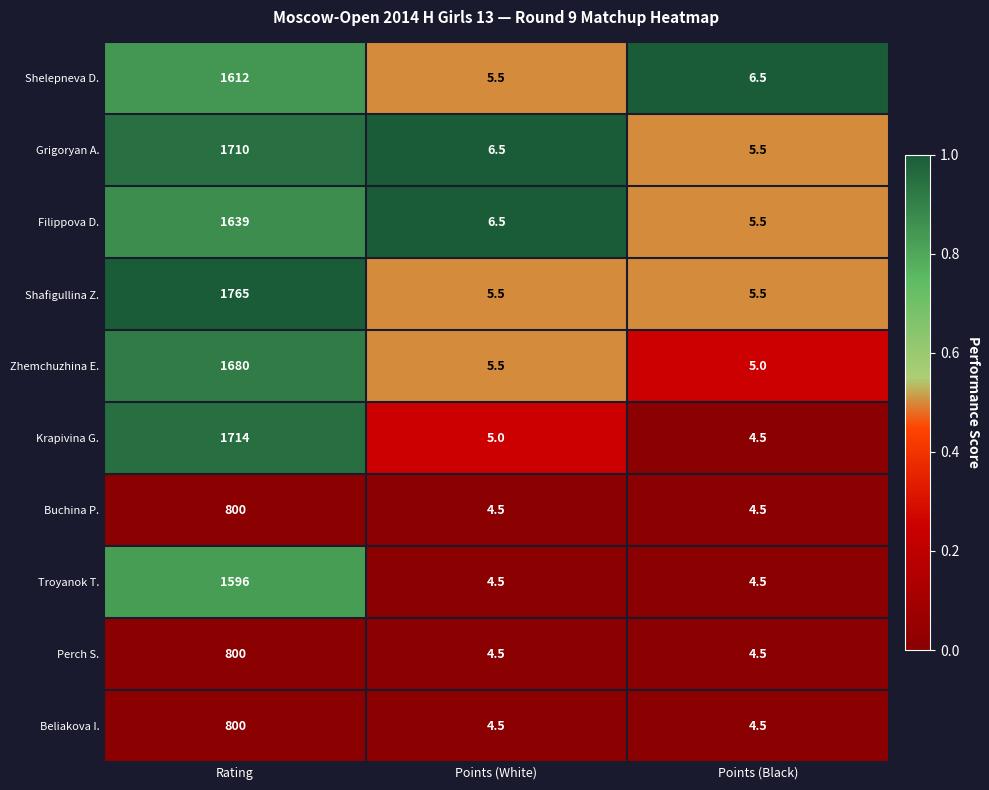

Reading left to right, transcribe all the data shown in this chart.

Shelepneva D.: 1612.0	5.5	6.5
Grigoryan A.: 1710.0	6.5	5.5
Filippova D.: 1639.0	6.5	5.5
Shafigullina Z.: 1765.0	5.5	5.5
Zhemchuzhina E.: 1680.0	5.5	5.0
Krapivina G.: 1714.0	5.0	4.5
Buchina P.: 800.0	4.5	4.5
Troyanok T.: 1596.0	4.5	4.5
Perch S.: 800.0	4.5	4.5
Beliakova I.: 800.0	4.5	4.5